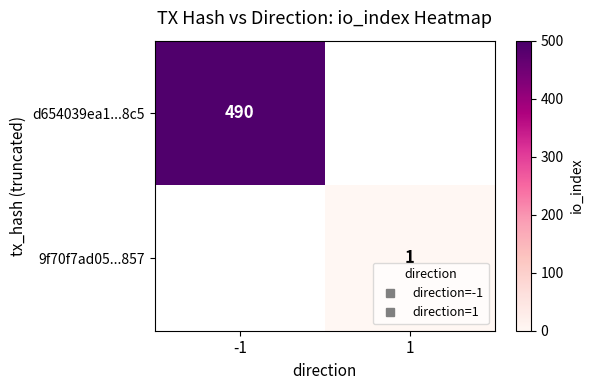

Rank the series by their maximum value, from lowest to highest.

d654039ea1...8c5, 9f70f7ad05...857